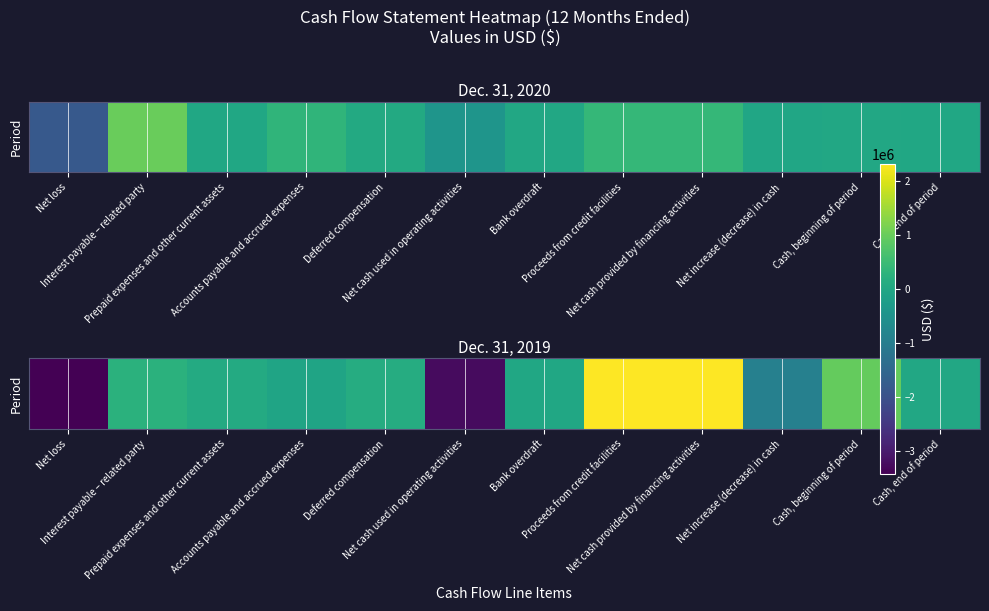

What is the change in value from Net loss to Deferred compensation?

+3554811